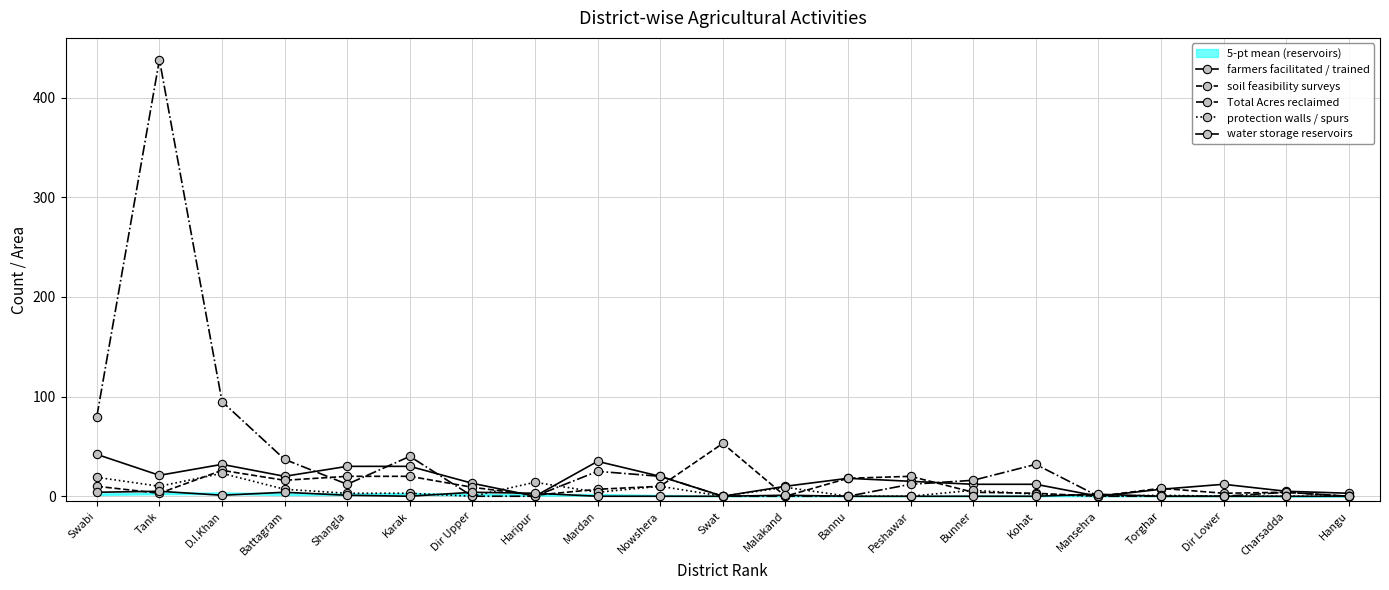

Rank the series at Swabi from lowest to highest value.

water storage reservoirs, soil feasibility surveys, protection walls / spurs, farmers facilitated / trained, Total Acres reclaimed